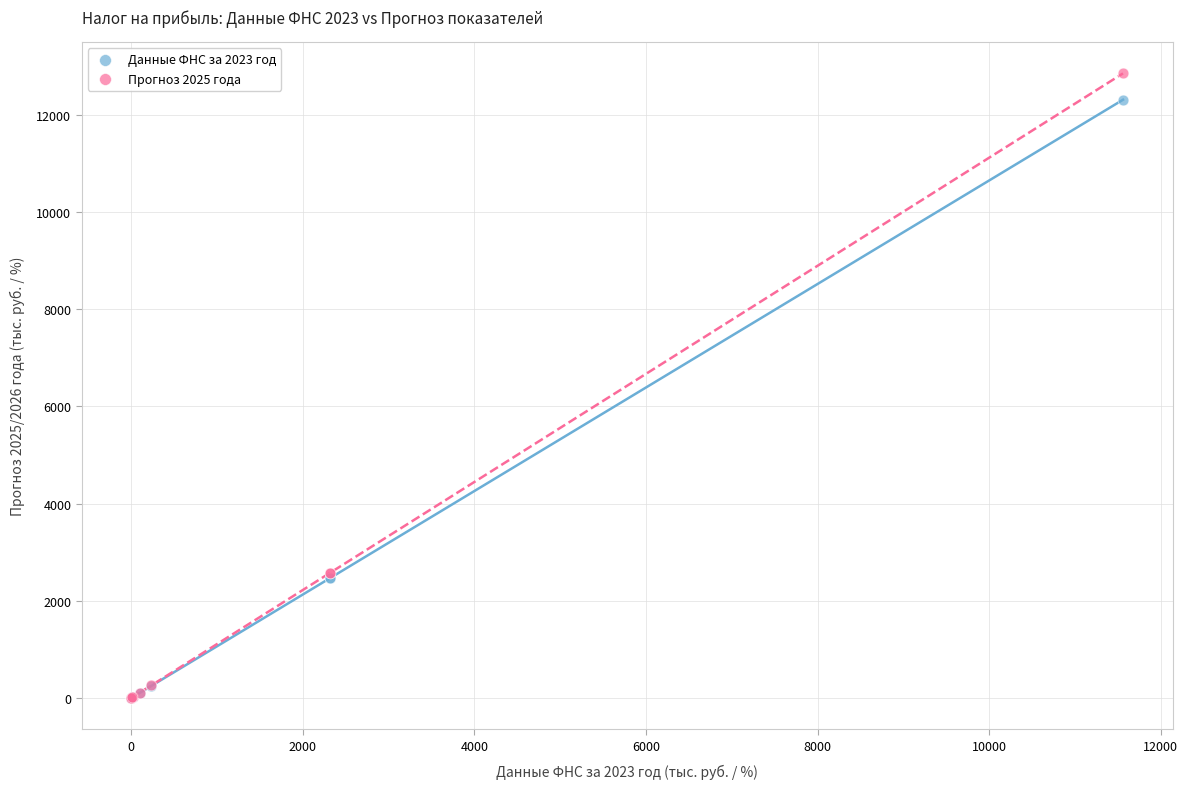

Which series has the widest spread of Y values?

Прогноз 2025 года